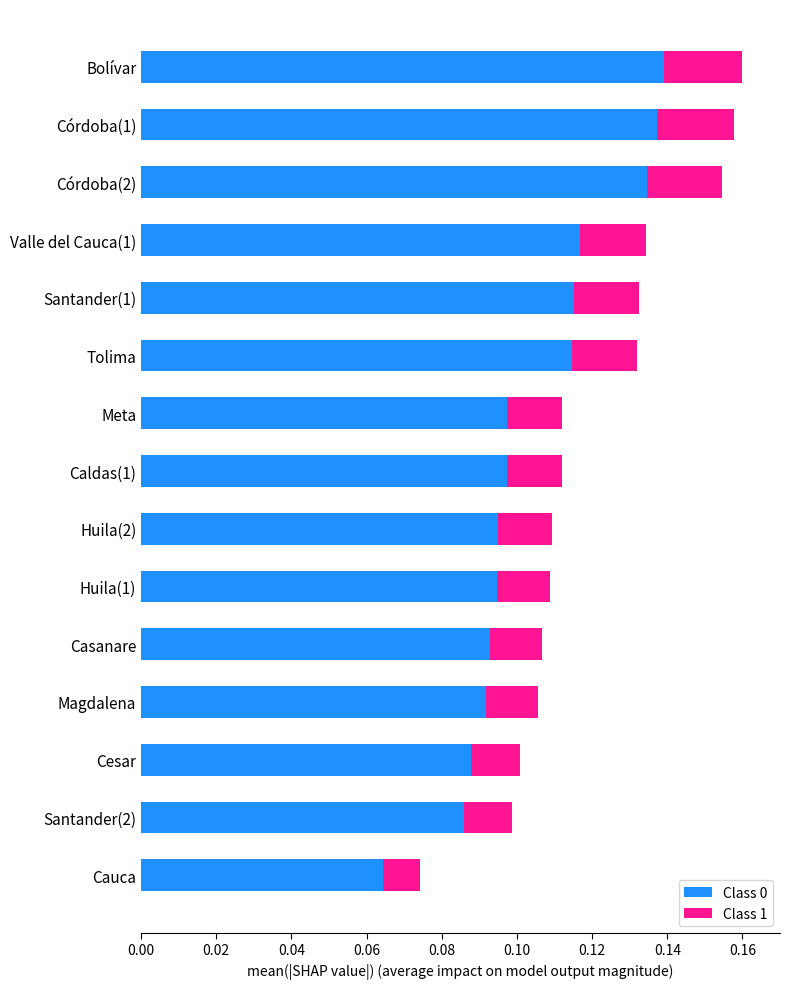

The Class 0 series shows 0.0 at Huila(2). True or false?

False